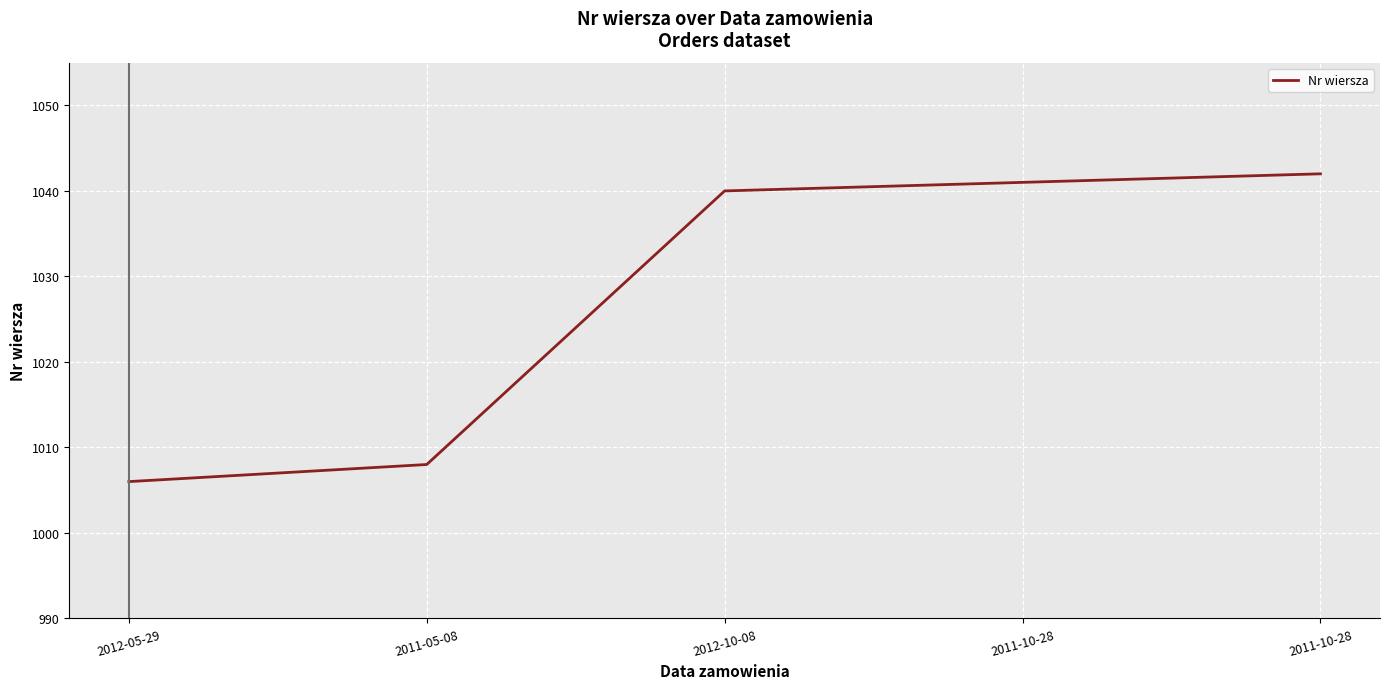

Reading right to left, extract all data points from this chart.

2011-10-28=1042	2011-10-28=1041	2012-10-08=1040	2011-05-08=1008	2012-05-29=1006